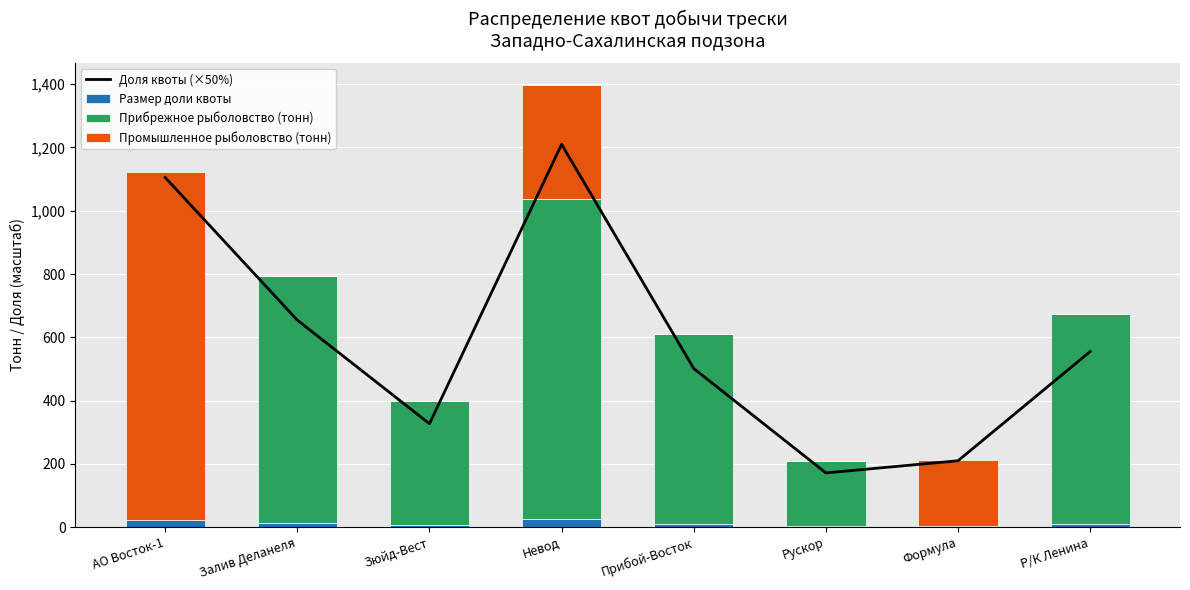

At which category is the sum across all series the highest?

Невод